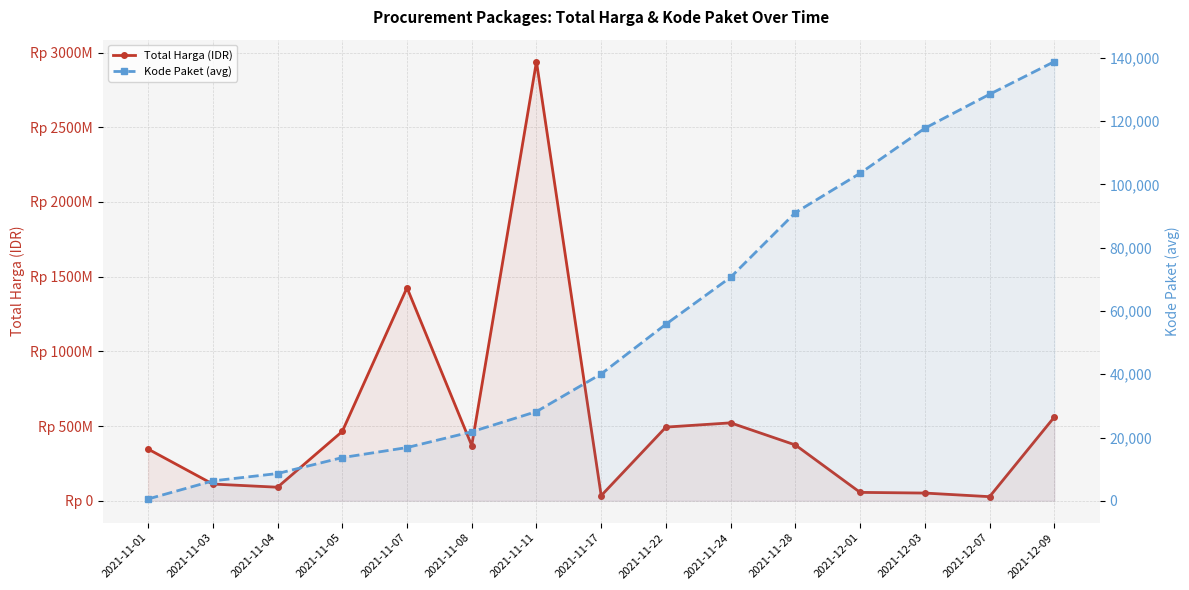

How many data points in Kode Paket (avg) are above 40112?

7